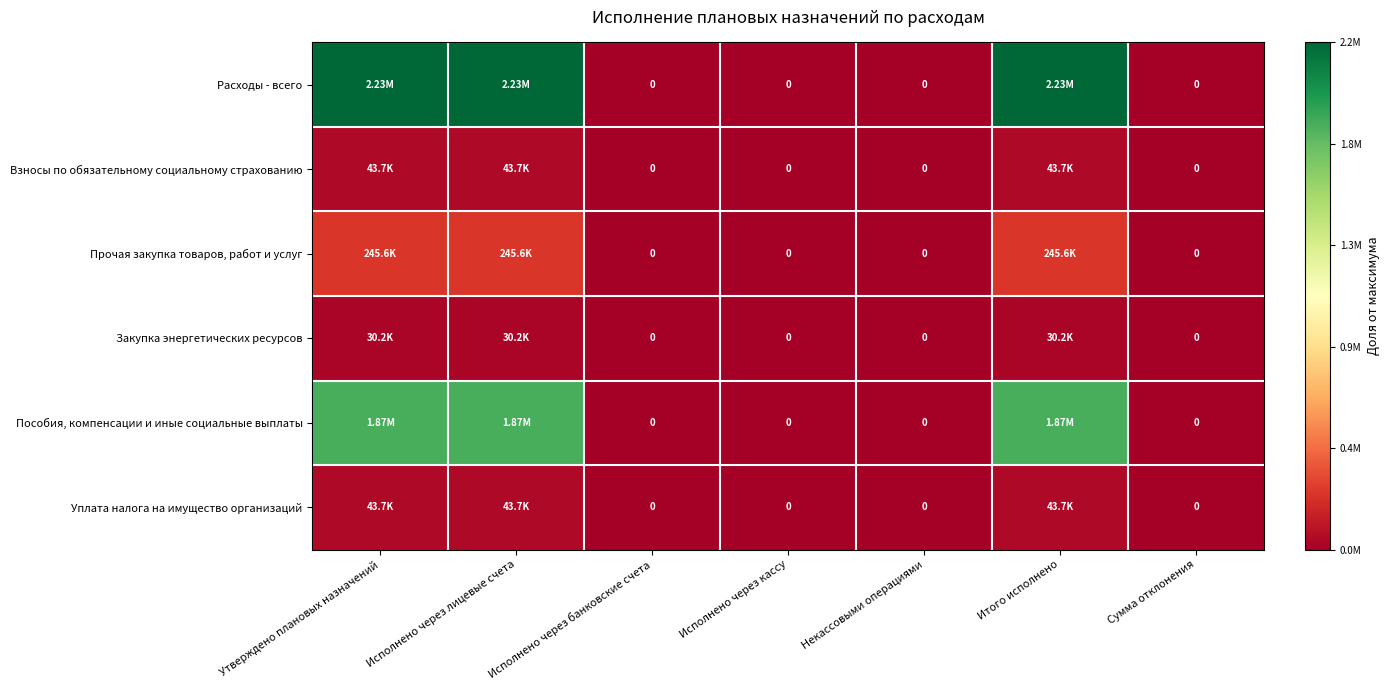

List the series in order of their peak value, highest first.

Расходы - всего, Пособия, компенсации и иные социальные выплаты, Прочая закупка товаров, работ и услуг, Уплата налога на имущество организаций, Взносы по обязательному социальному страхованию, Закупка энергетических ресурсов